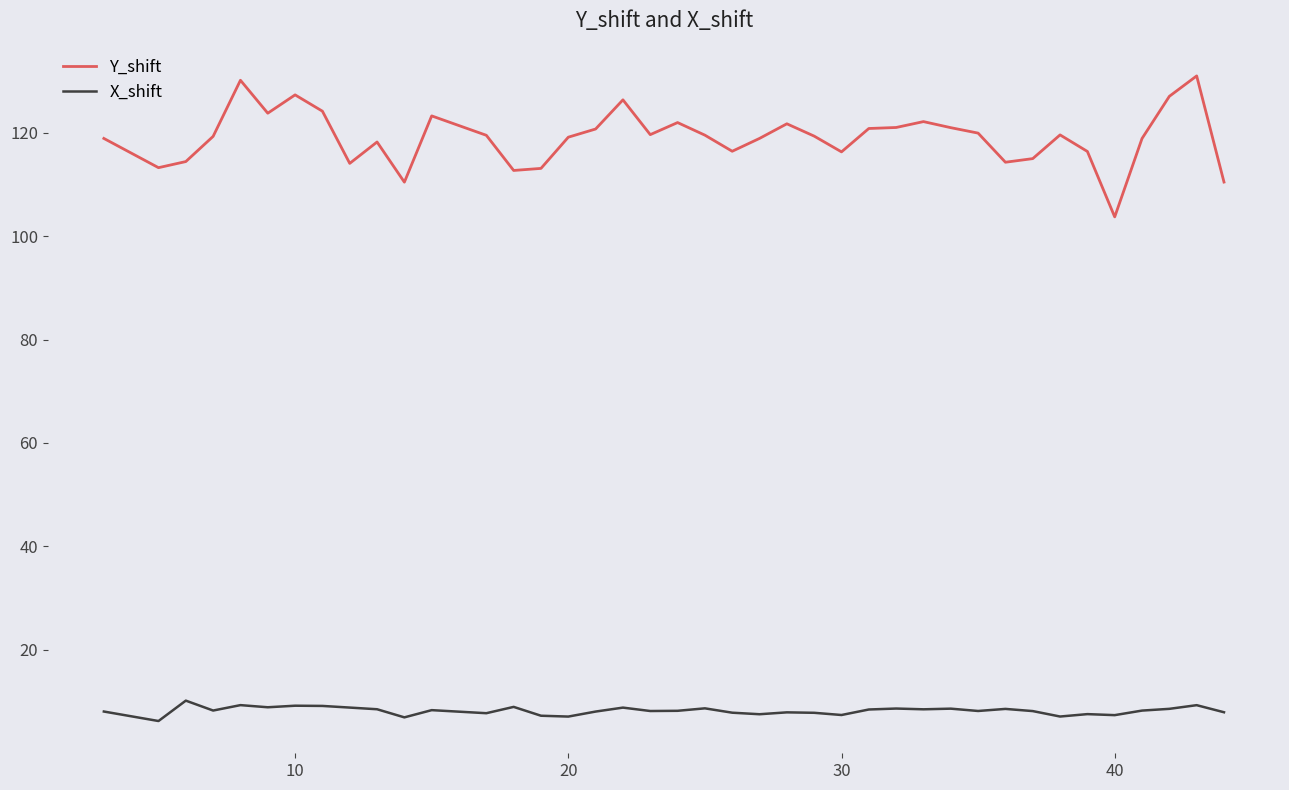

Count the number of categories in the chart.

40